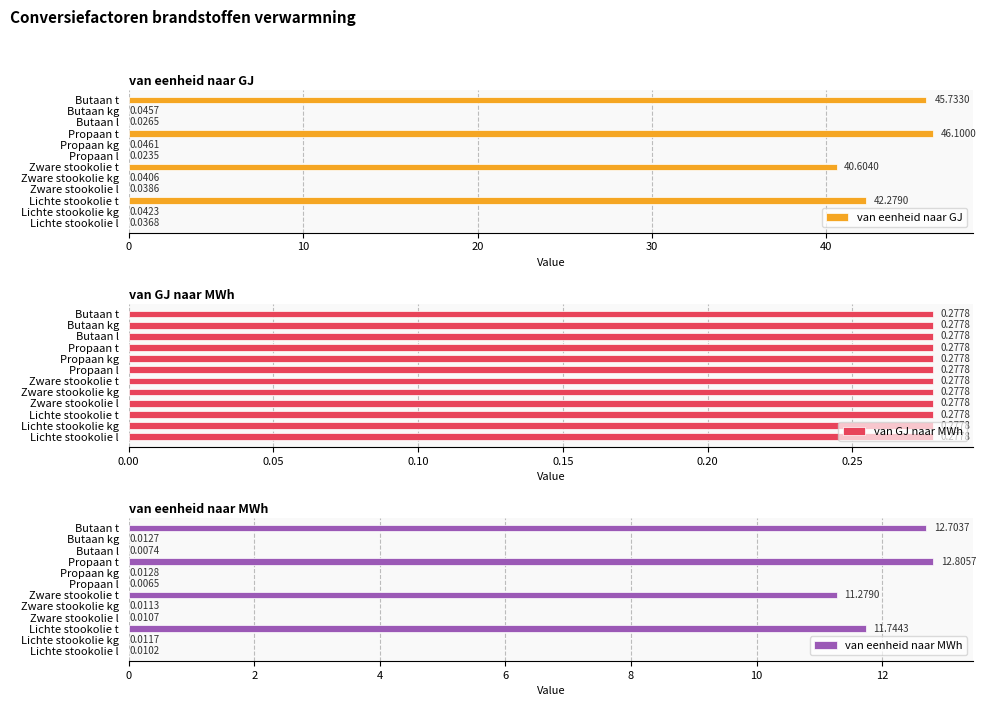

What is the sum of all van eenheid naar GJ values?

175.0